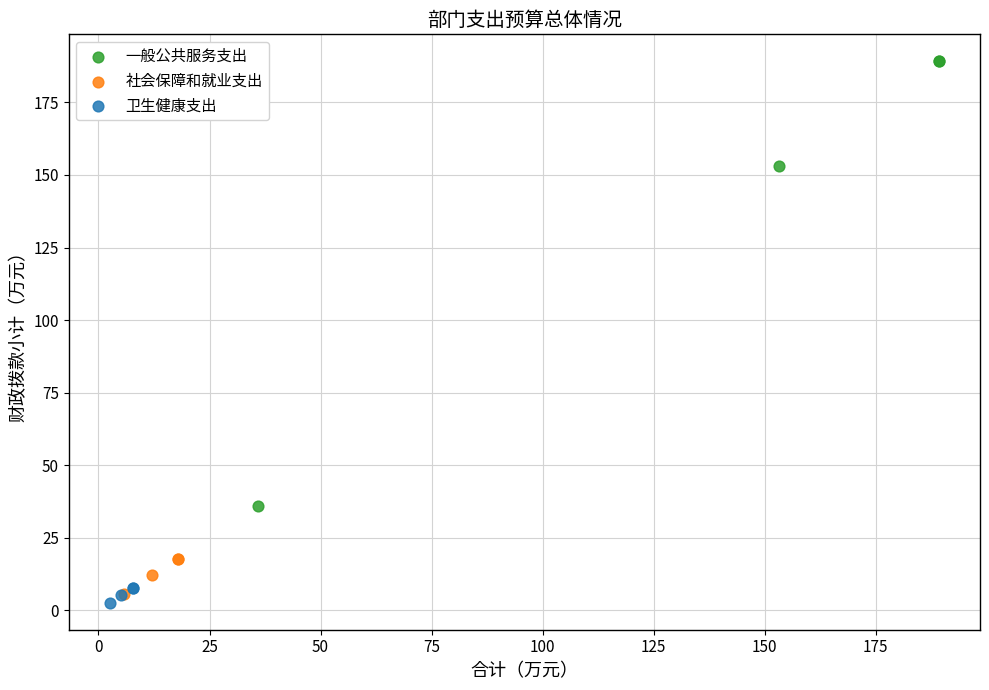

Which series reaches the minimum Y coordinate?

卫生健康支出